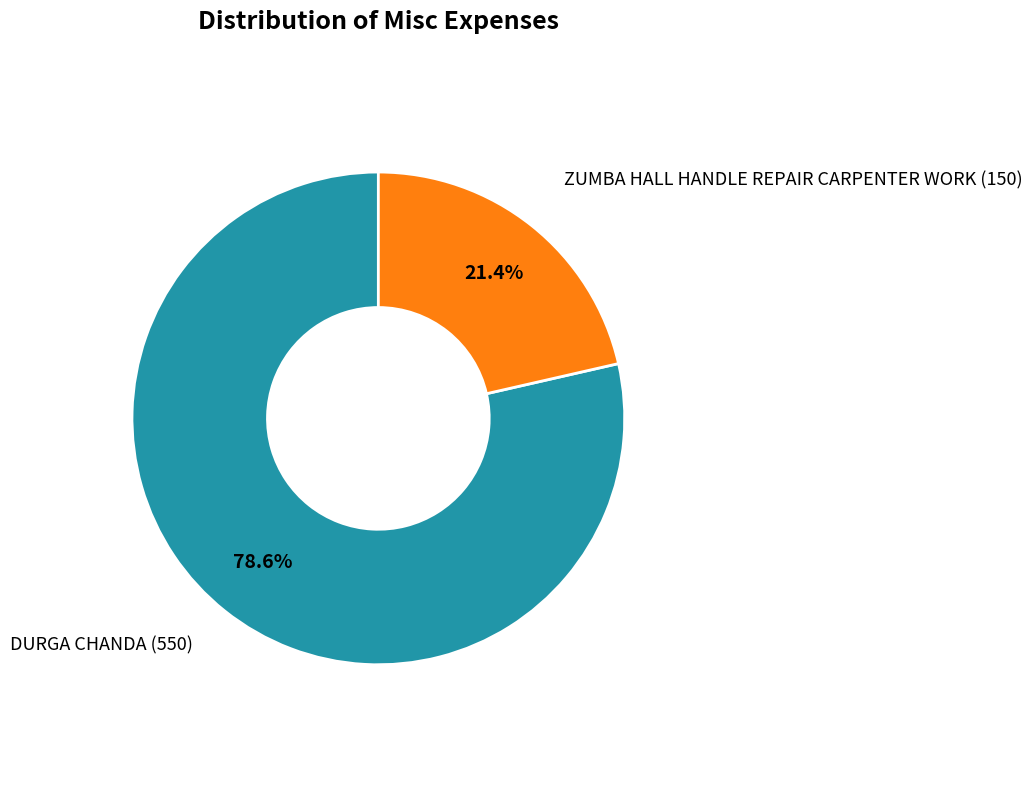

Is there a majority slice in this chart?

Yes